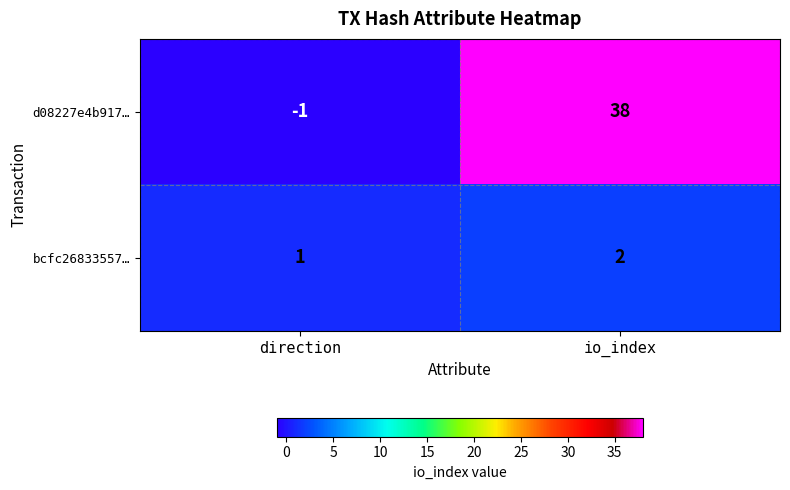

Which series has the widest spread of values?

d08227e4b917…